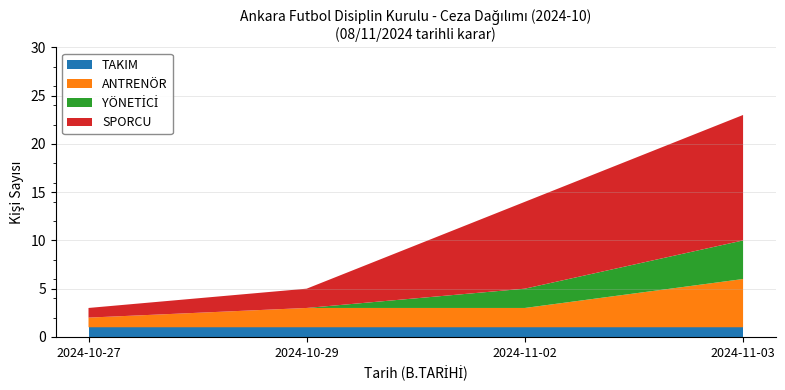

Is it true that TAKIM equals 0 at 2024-11-03?

False